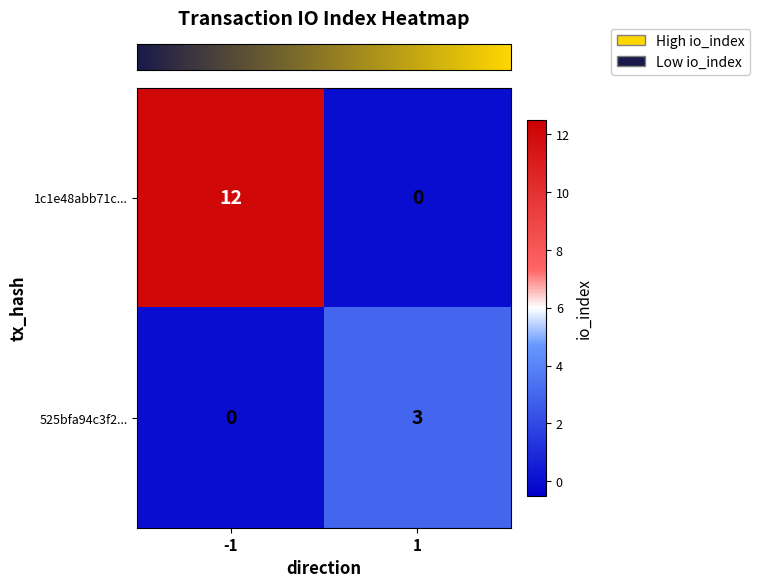

Is it true that 1c1e48abb71c... equals 0 at 1?

True